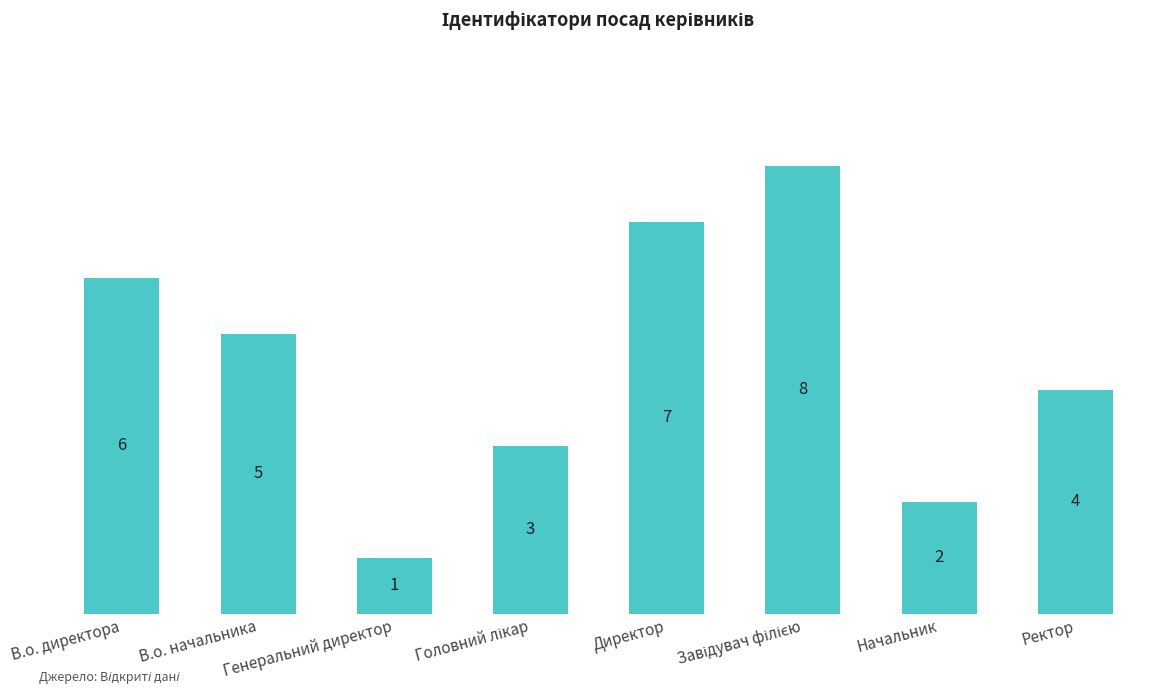

The value at Ректор is 2. True or false?

False